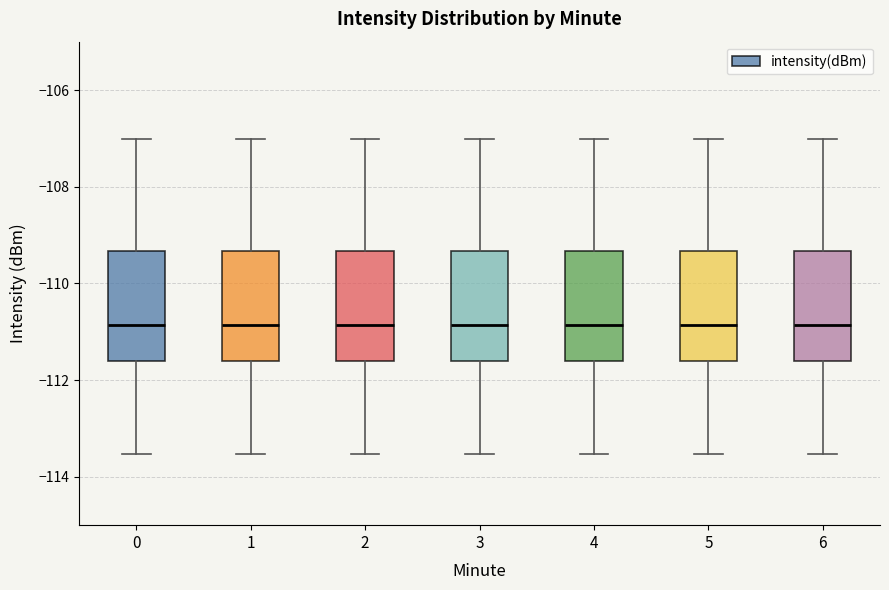

Reading left to right, read every box against the y-axis: the position of its median line, the range the box covers, and the ends of its whiskers. The values are not printed on the chart, so give them approximately, as read against the axis.

0: median -110.8, box -111.6 to -109.4, whiskers -113.6 to -107.0
1: median -110.8, box -111.6 to -109.4, whiskers -113.6 to -107.0
2: median -110.8, box -111.6 to -109.4, whiskers -113.6 to -107.0
3: median -110.8, box -111.6 to -109.4, whiskers -113.6 to -107.0
4: median -110.8, box -111.6 to -109.4, whiskers -113.6 to -107.0
5: median -110.8, box -111.6 to -109.4, whiskers -113.6 to -107.0
6: median -110.8, box -111.6 to -109.4, whiskers -113.6 to -107.0